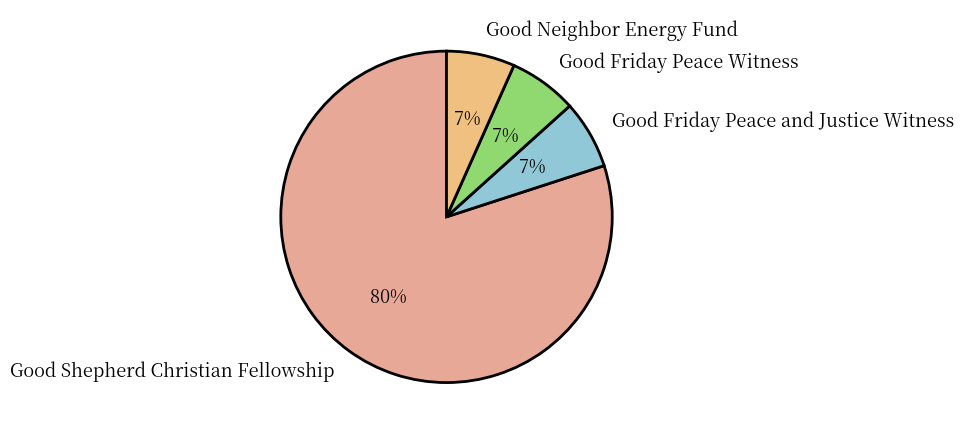

To the nearest percent, what percentage of the pie is Good Friday Peace Witness?

7%